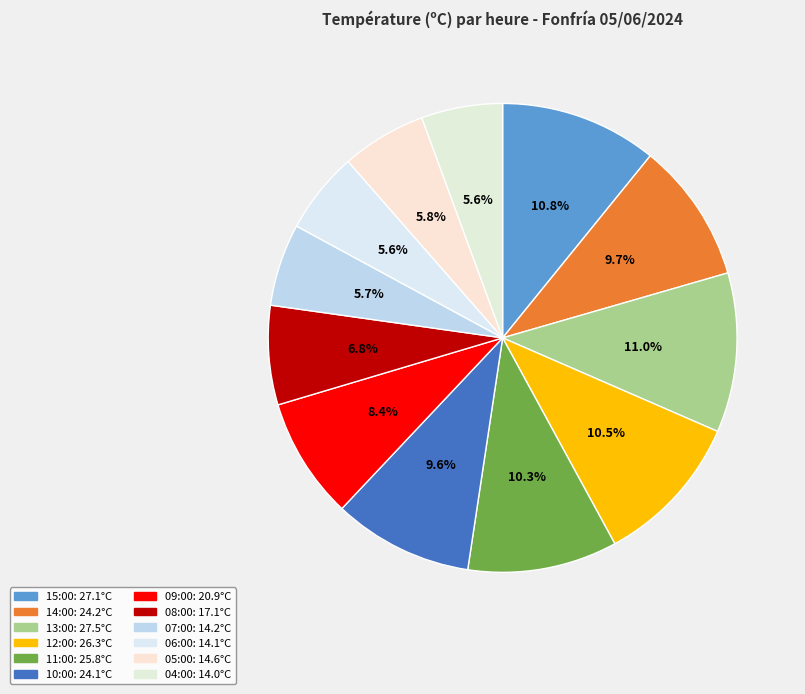

Does any single category account for the majority?

No